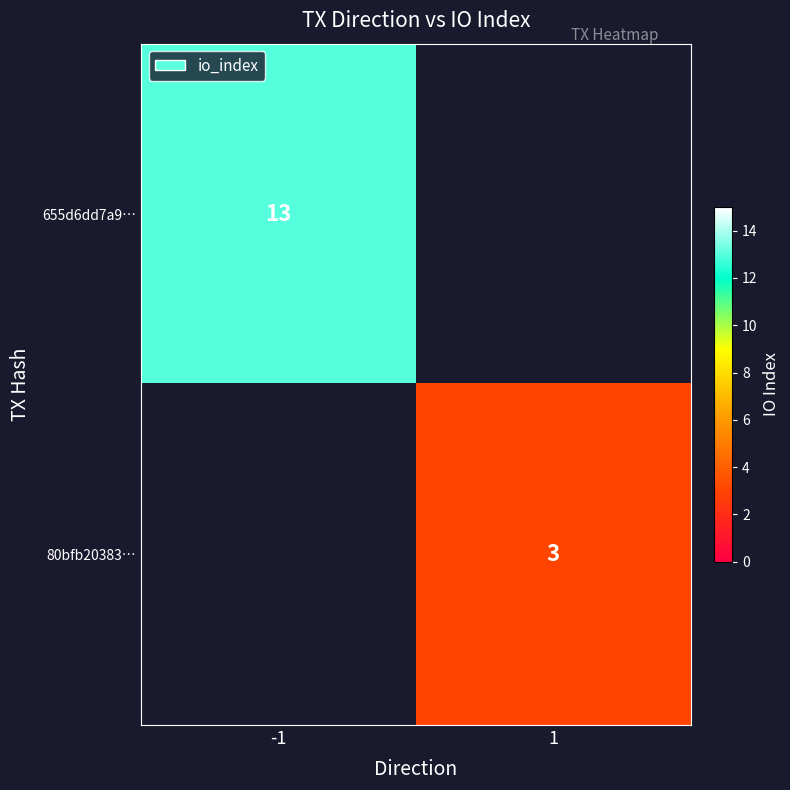

How many distinct data groups are displayed?

2